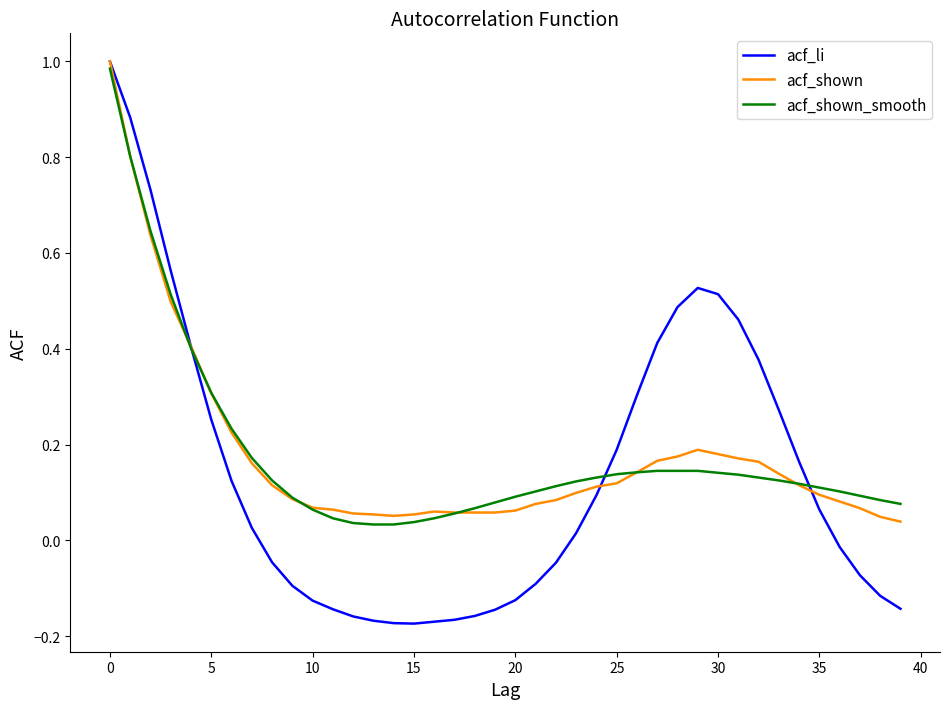

Which series has the largest range (max minus min)?

acf_li